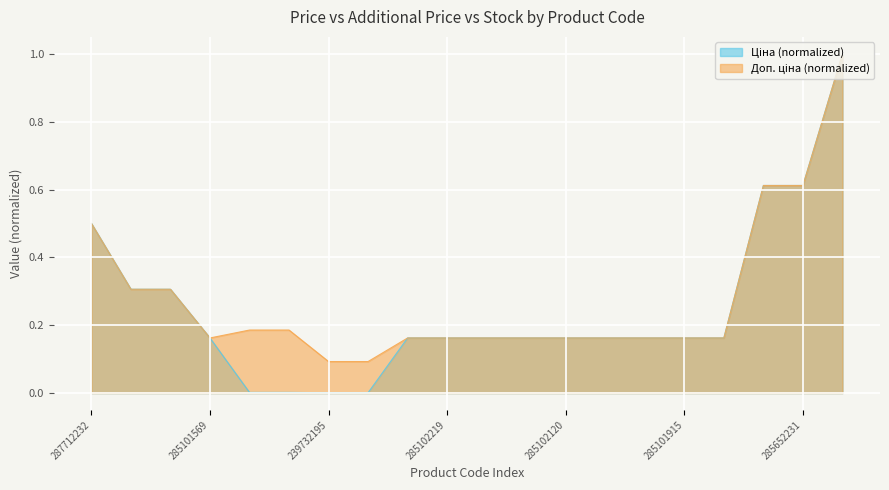

What is the label of the 7th point from the left?

239732195